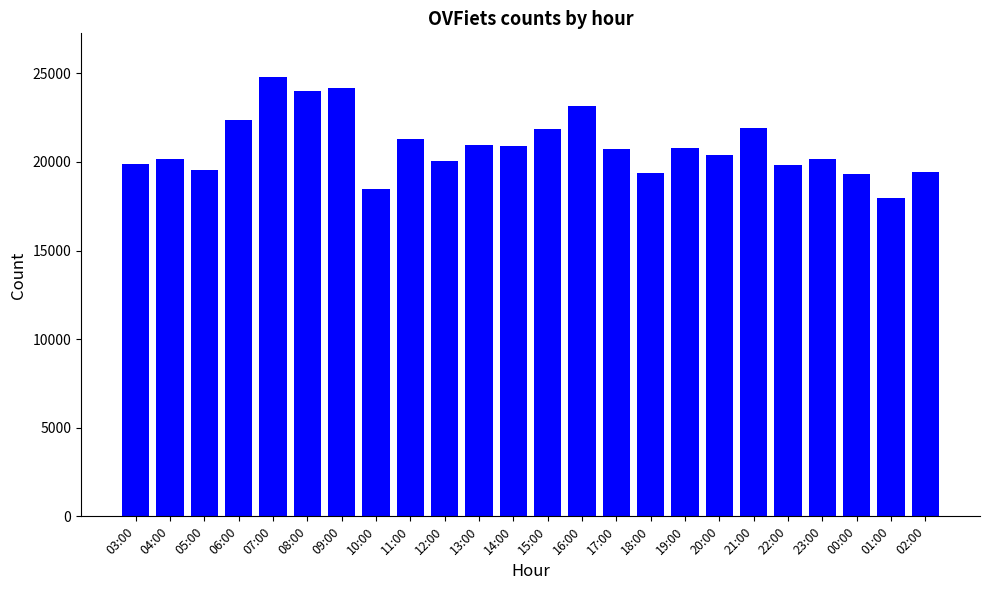

What is the change in value from 17:00 to 18:00?

-1355